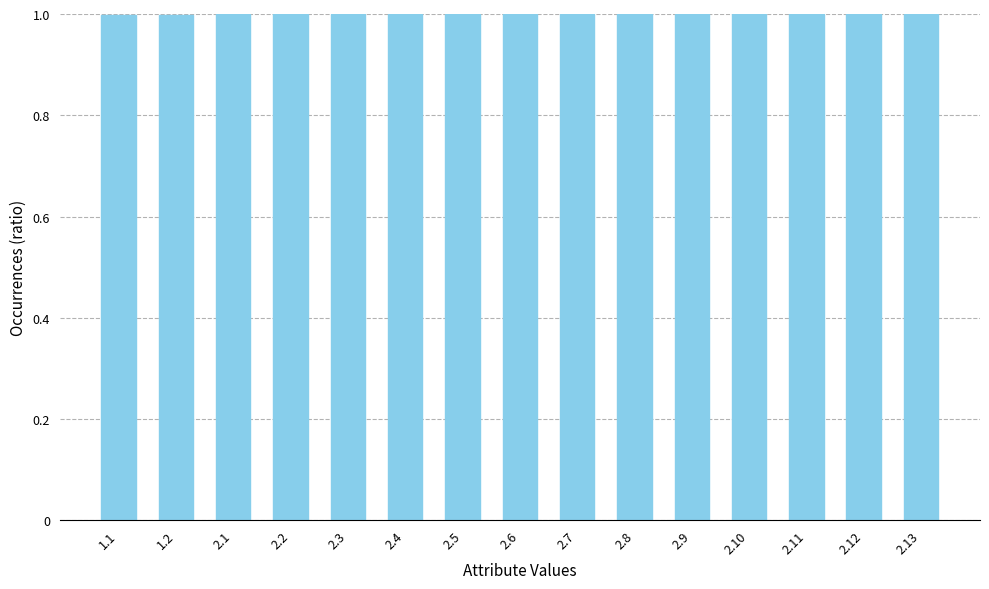

Does the chart contain stacked bars?

No